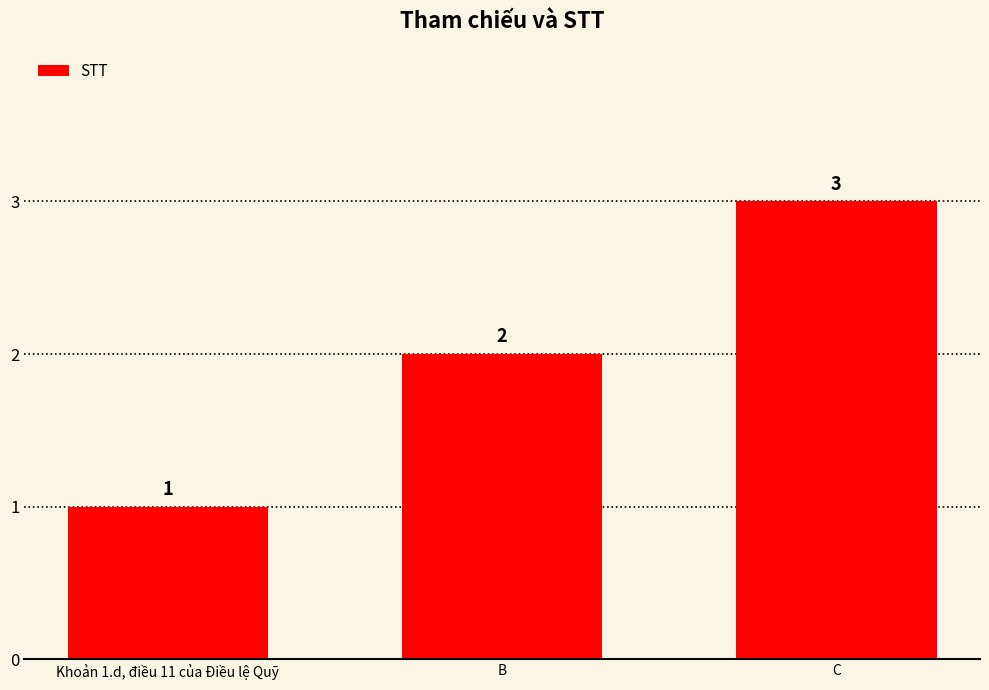

What is the change in value from Khoản 1.d, điều 11 của Điều lệ Quỹ to B?

+1